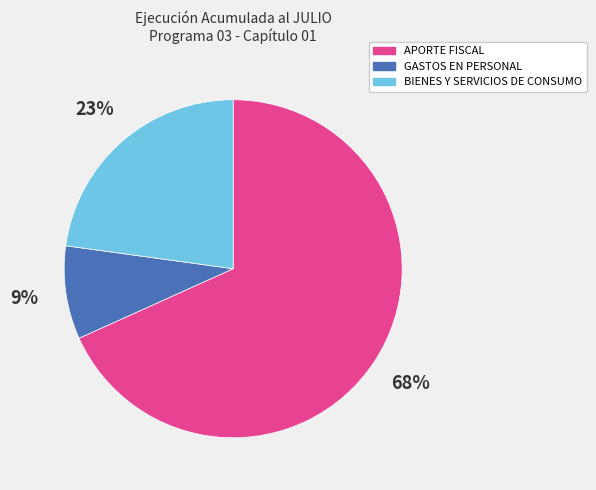

How many segments does this pie chart have?

3